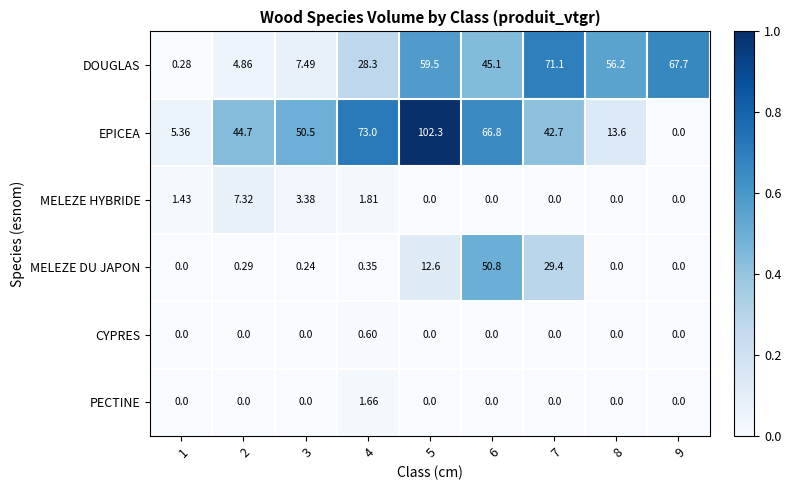

Between 3 and 9, which series saw the biggest shift?

DOUGLAS